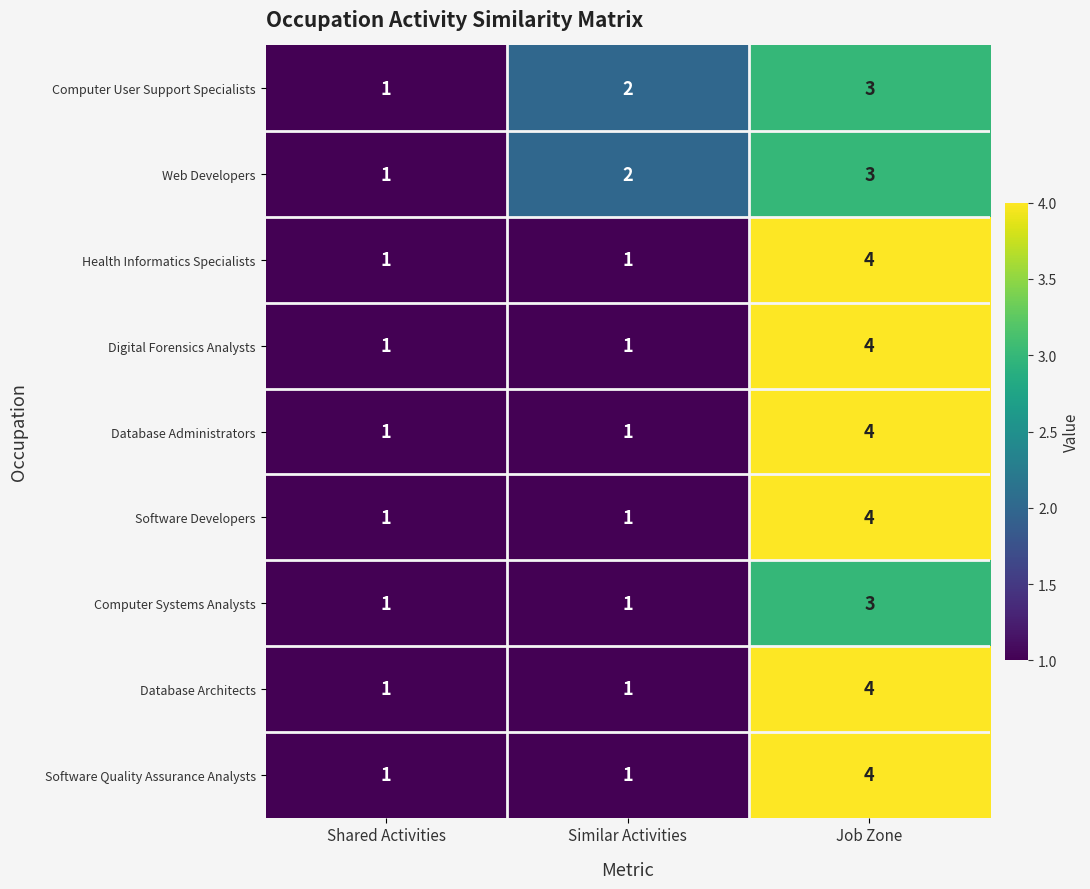

At which category is the sum across all series the highest?

Job Zone